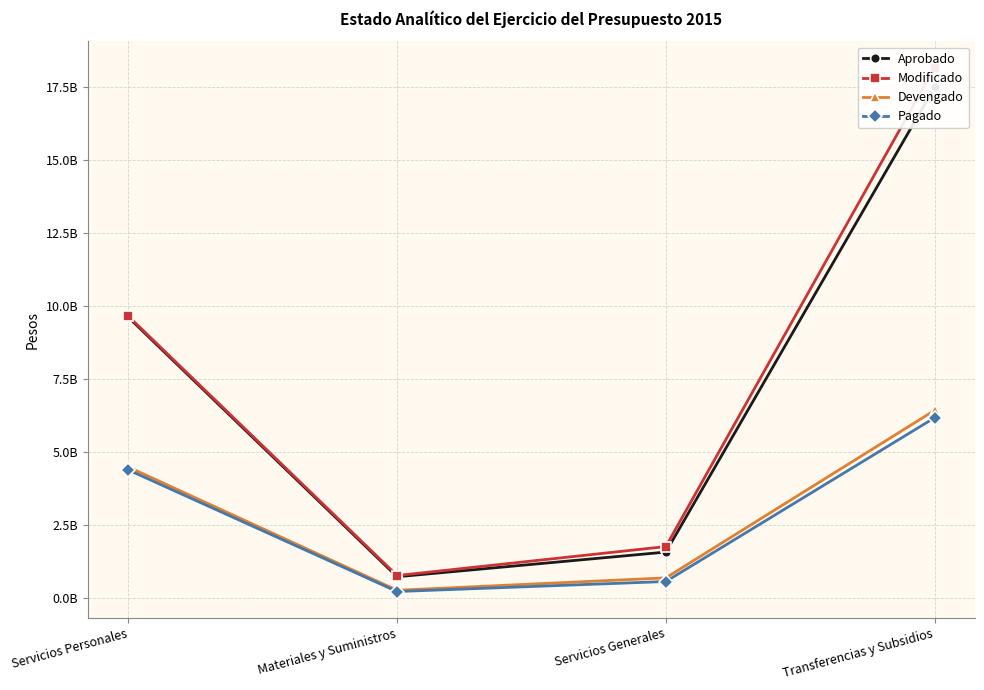

At which label does Pagado reach its peak?

Transferencias y Subsidios